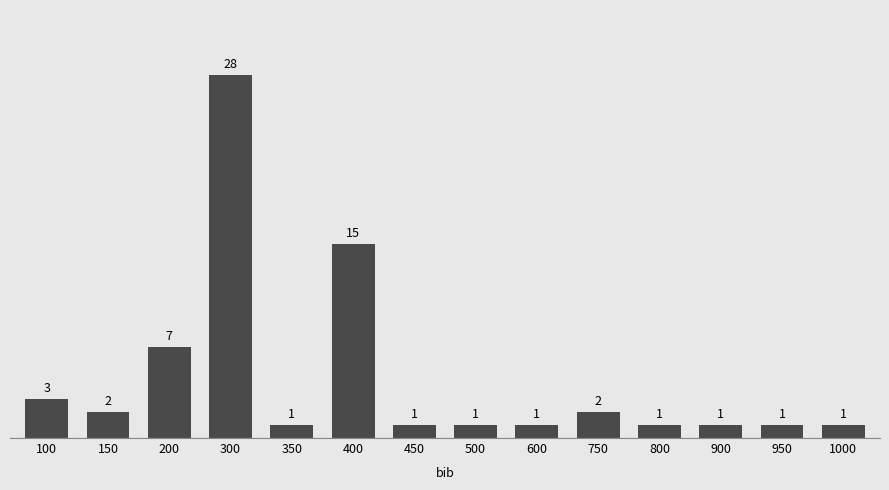

Reading left to right, what are all the values shown in this chart?

100=3	150=2	200=7	300=28	350=1	400=15	450=1	500=1	600=1	750=2	800=1	900=1	950=1	1000=1